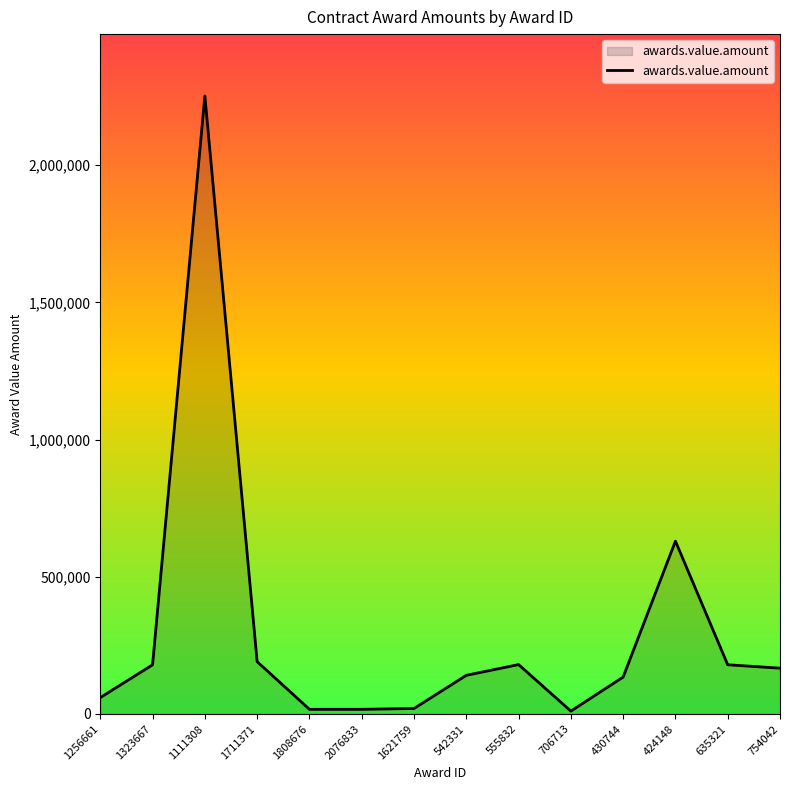

Approximately how many times larger is the value at 1111308 compared to 2076833?

132.0